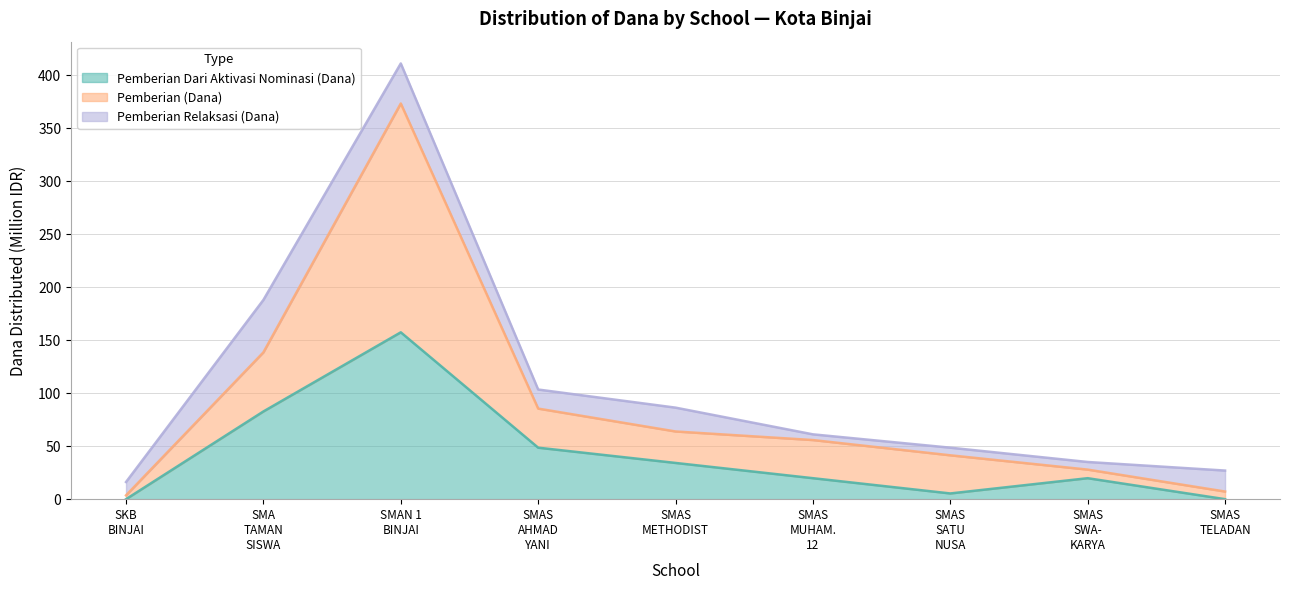

Reading left to right, what are all the values shown in this chart?

Pemberian Dari Aktivasi (Siswa): 0.0	82.8	157.5	48.6	34.2	19.8	5.4	19.8	0.0
Pemberian (Dana): 3.6	138.6	373.5	85.5	63.9	55.8	41.4	27.9	7.2
Pemberian Dari Aktivasi (Dana): 16.2	188.1	411.3	103.5	86.4	61.2	48.6	35.1	27.0